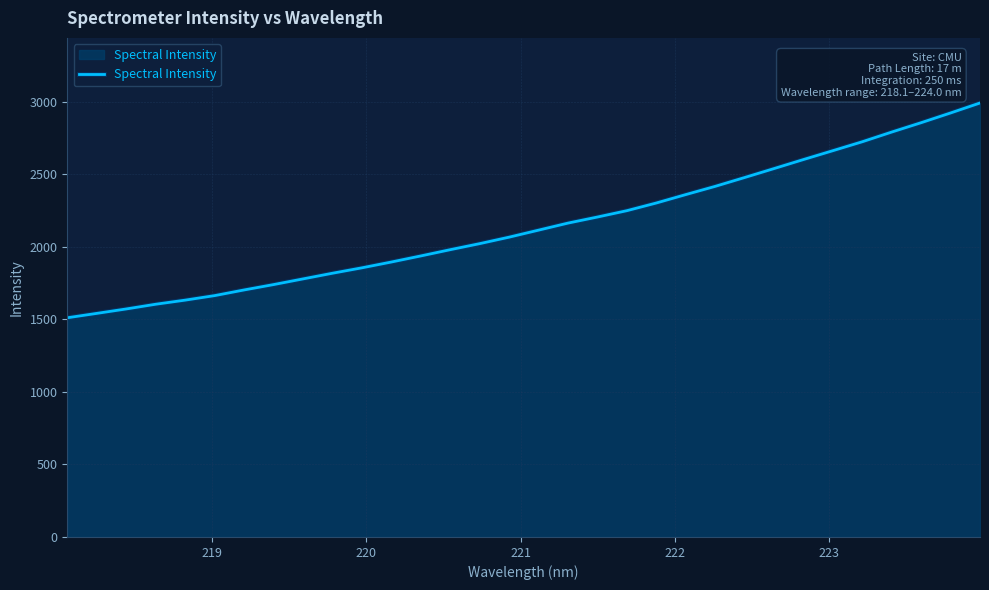

What is the greatest value displayed?

2992.0